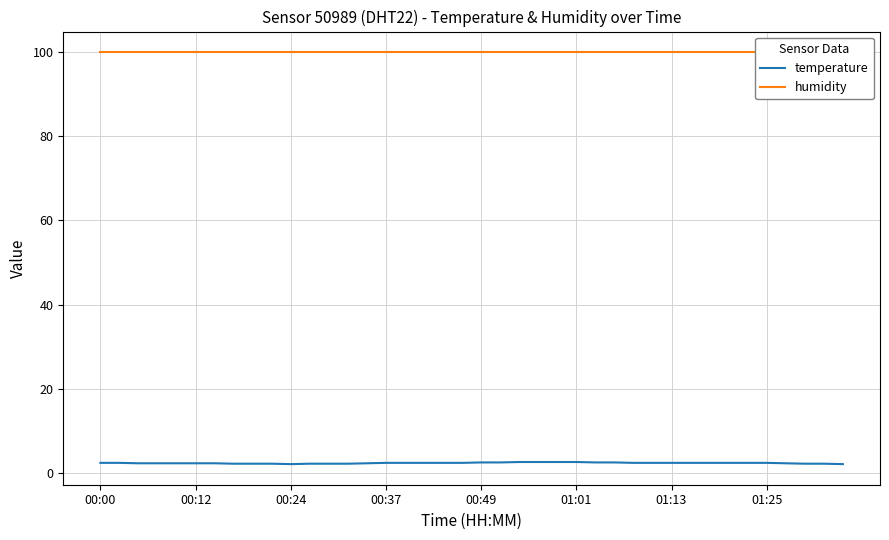

Which series has the widest spread of values?

temperature